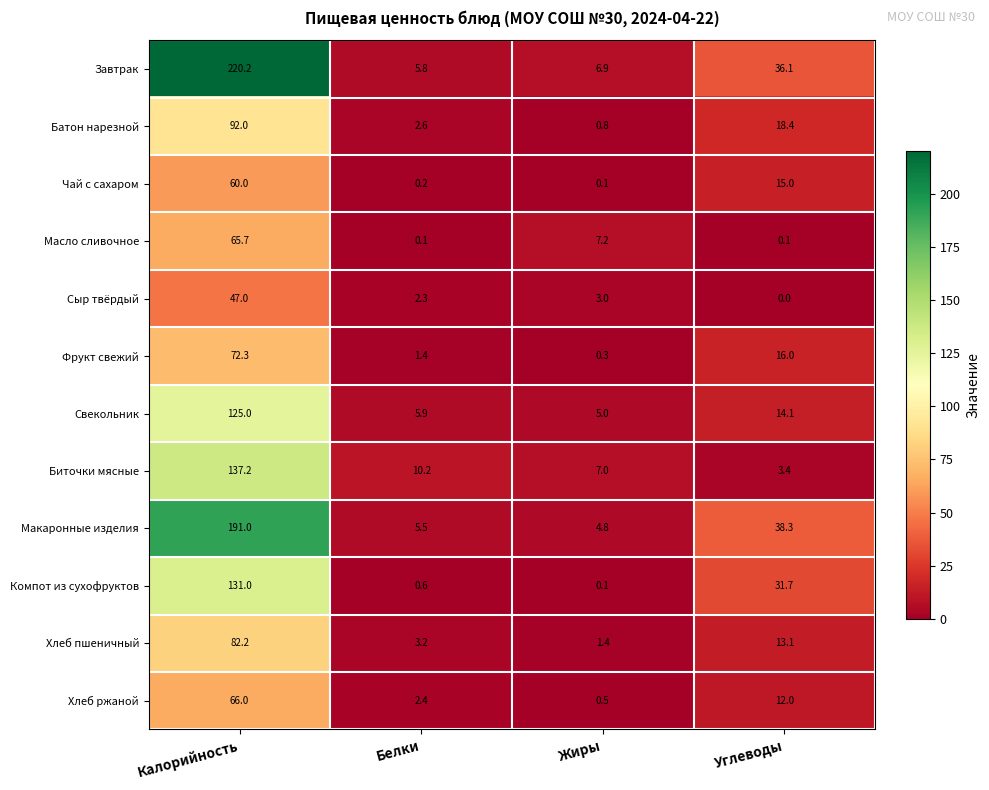

What is the total value across all series at Жиры?

37.1